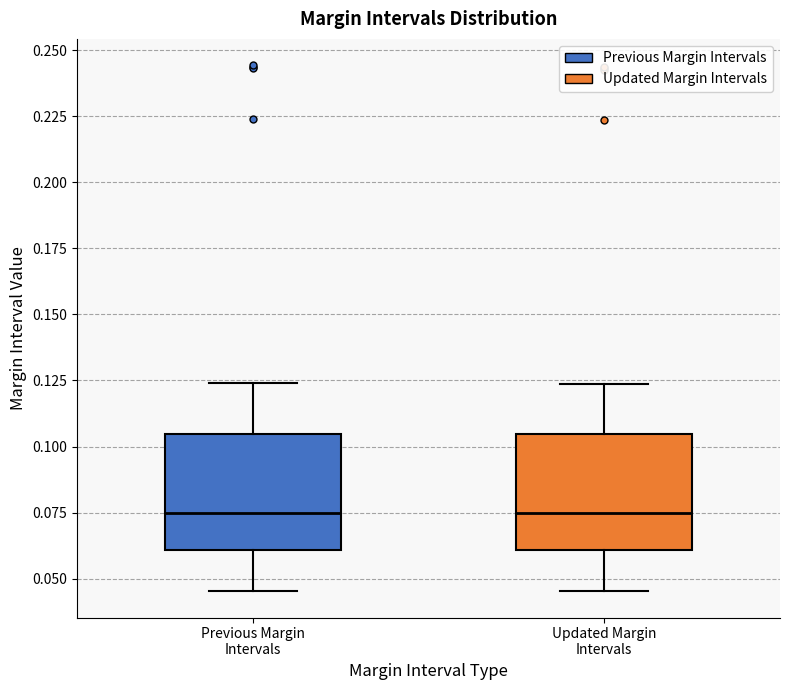

Where is the upper edge of the box for Previous Margin Intervals on the y-axis? The values are not printed on the chart, so give them approximately, as read against the axis.

0.105